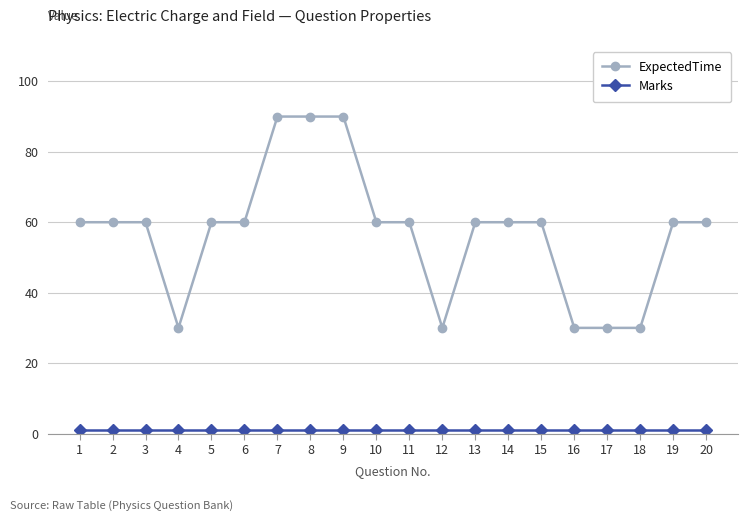

Which series has the largest total across all categories?

ExpectedTime